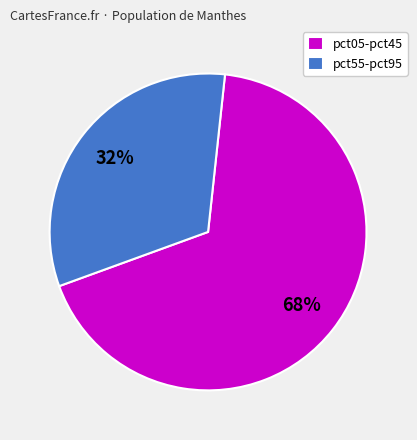

What is the ratio of the value at pct55-pct95 to the value at pct05-pct45?

0.5